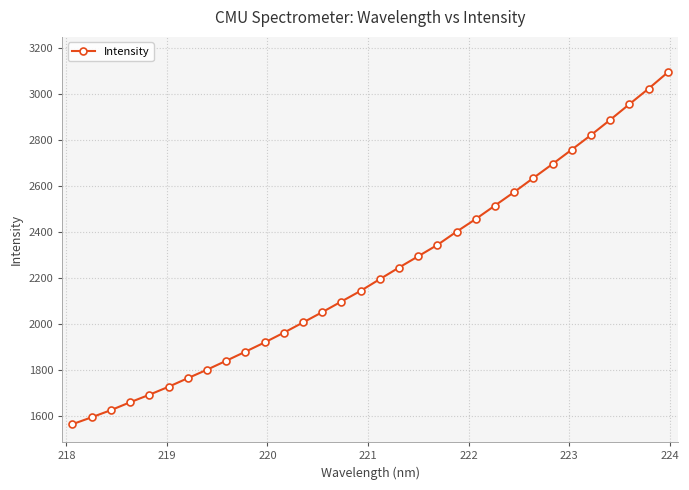

What is the maximum value shown in the chart?

3095.1